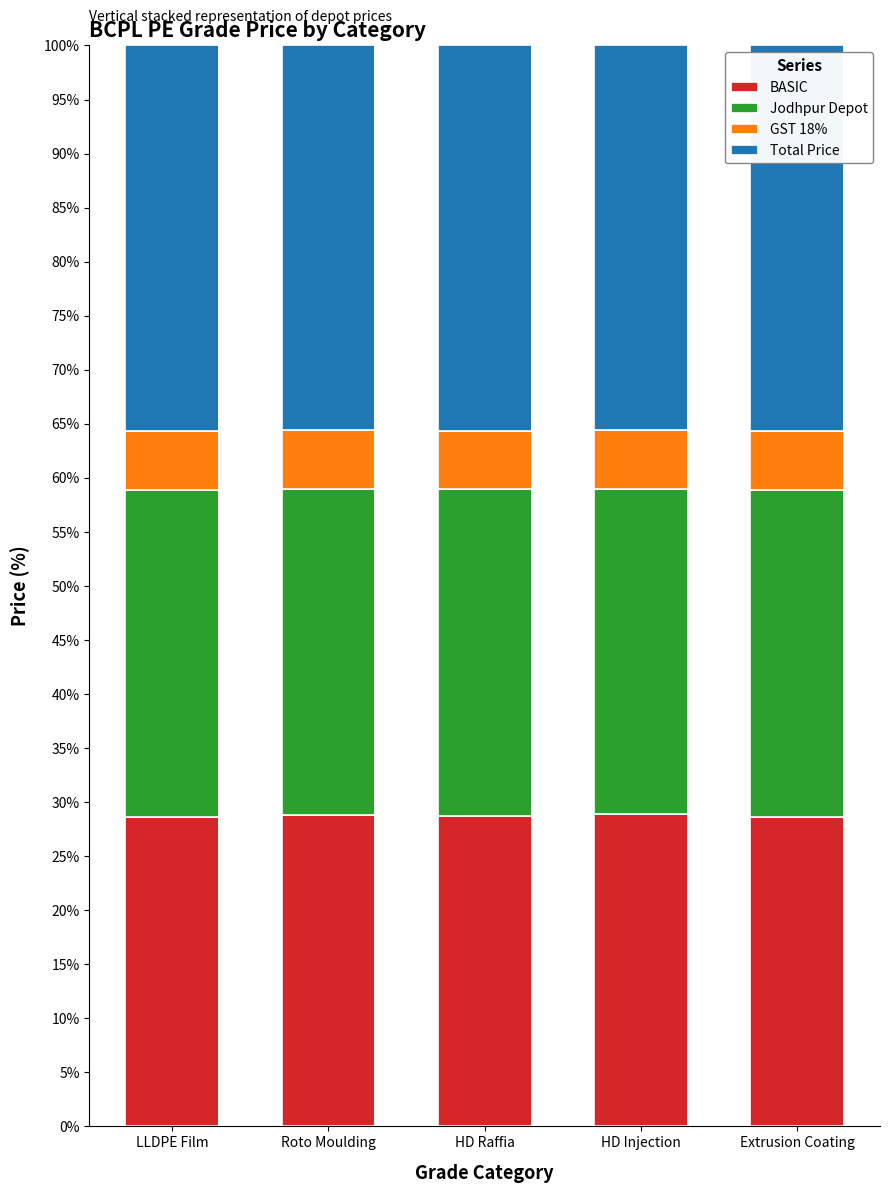

What is the minimum value for BASIC?

28.7